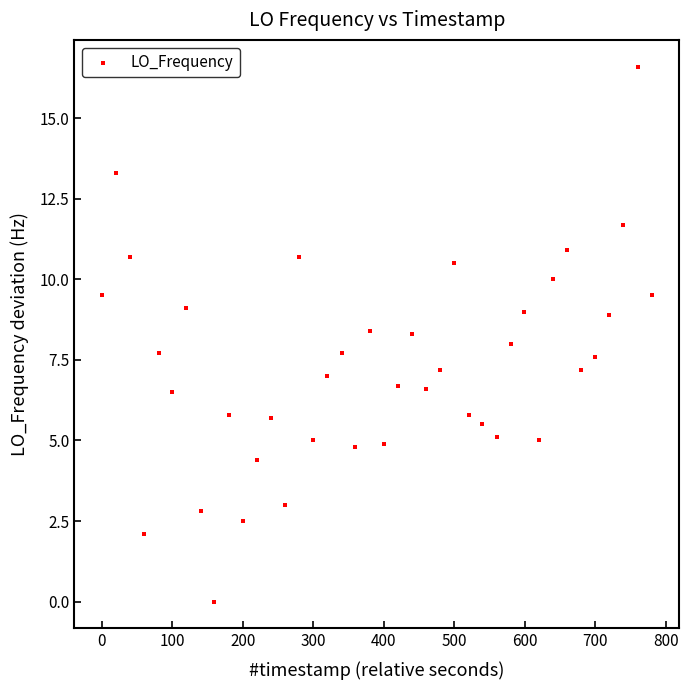

What is the range of X values (max minus min)?

779.9